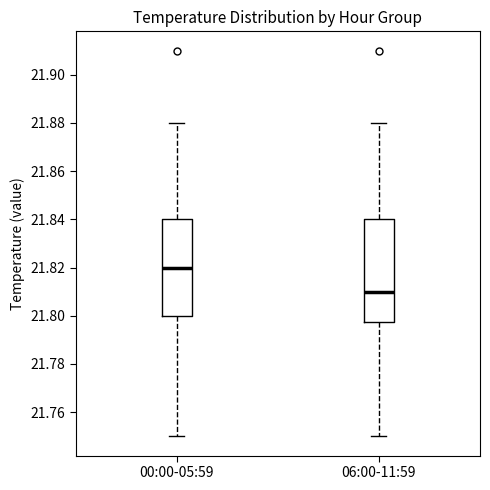

Reading left to right, read every box against the y-axis: the position of its median line, the range the box covers, and the ends of its whiskers. The values are not printed on the chart, so give them approximately, as read against the axis.

00:00-05:59: median 21.820, box 21.800 to 21.840, whiskers 21.750 to 21.880
06:00-11:59: median 21.810, box 21.798 to 21.840, whiskers 21.750 to 21.880